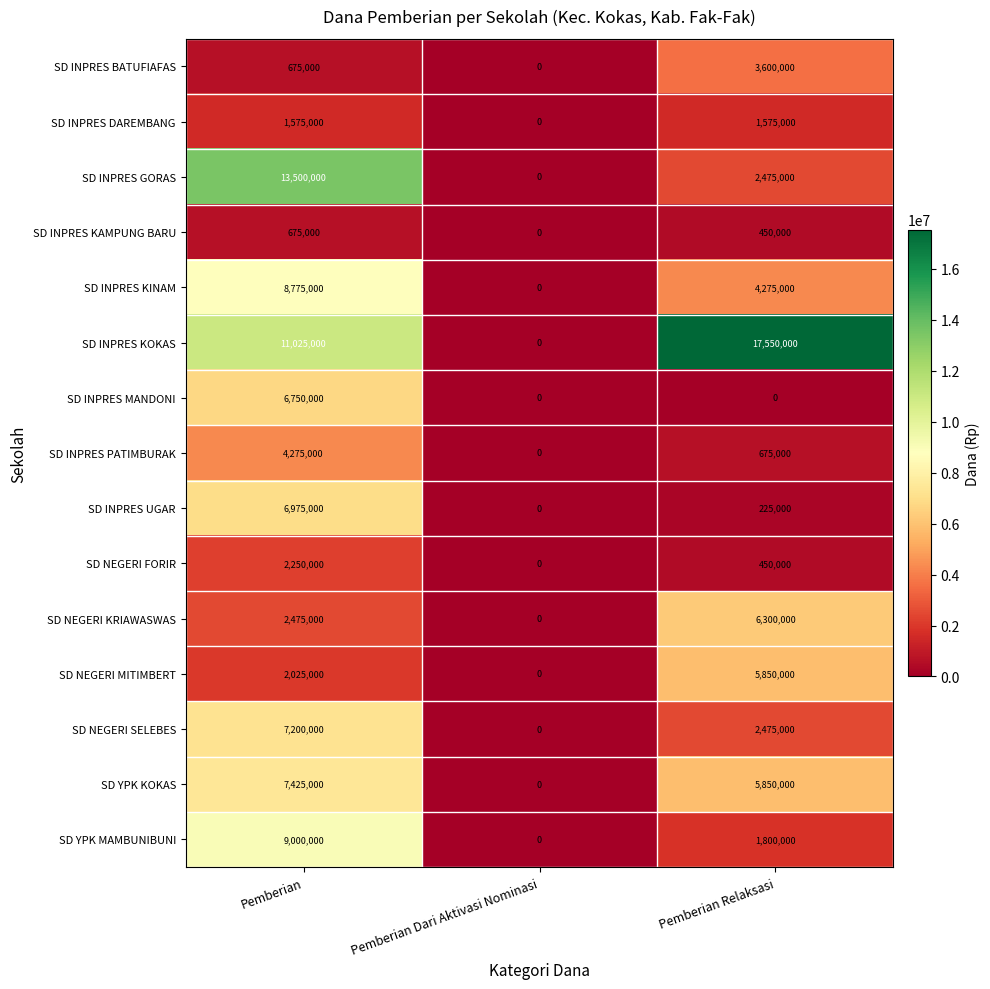

The SD INPRES UGAR series shows 225000 at Pemberian Relaksasi. True or false?

True